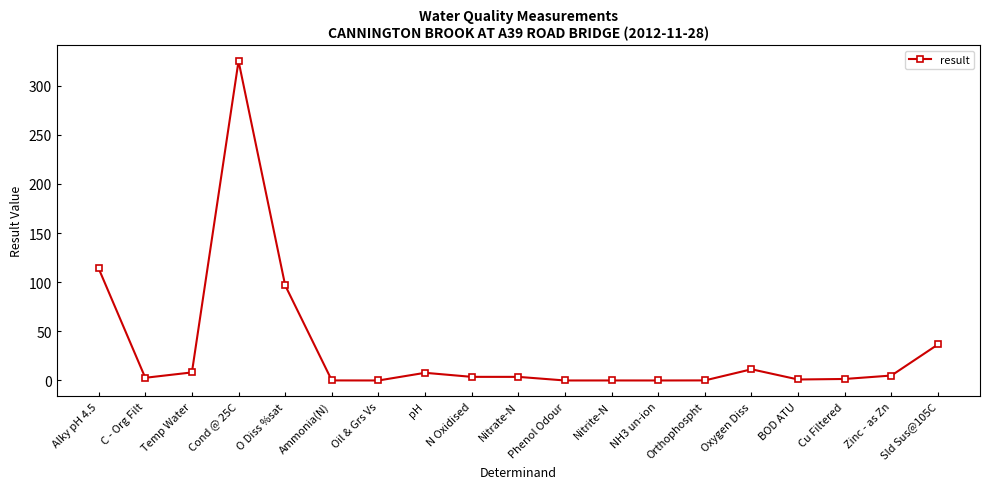

How many values are below 3?

9